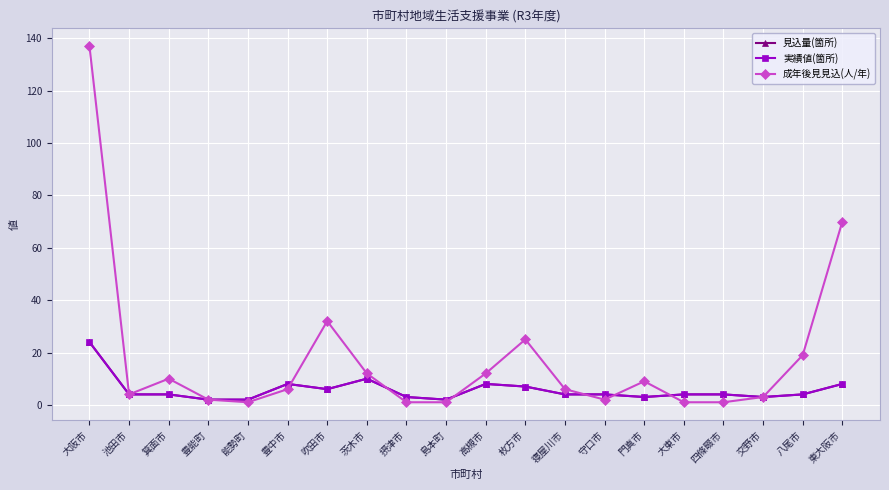

True or false: 成年後見見込(人/年) and 実績値(箇所) cross at least once.

True